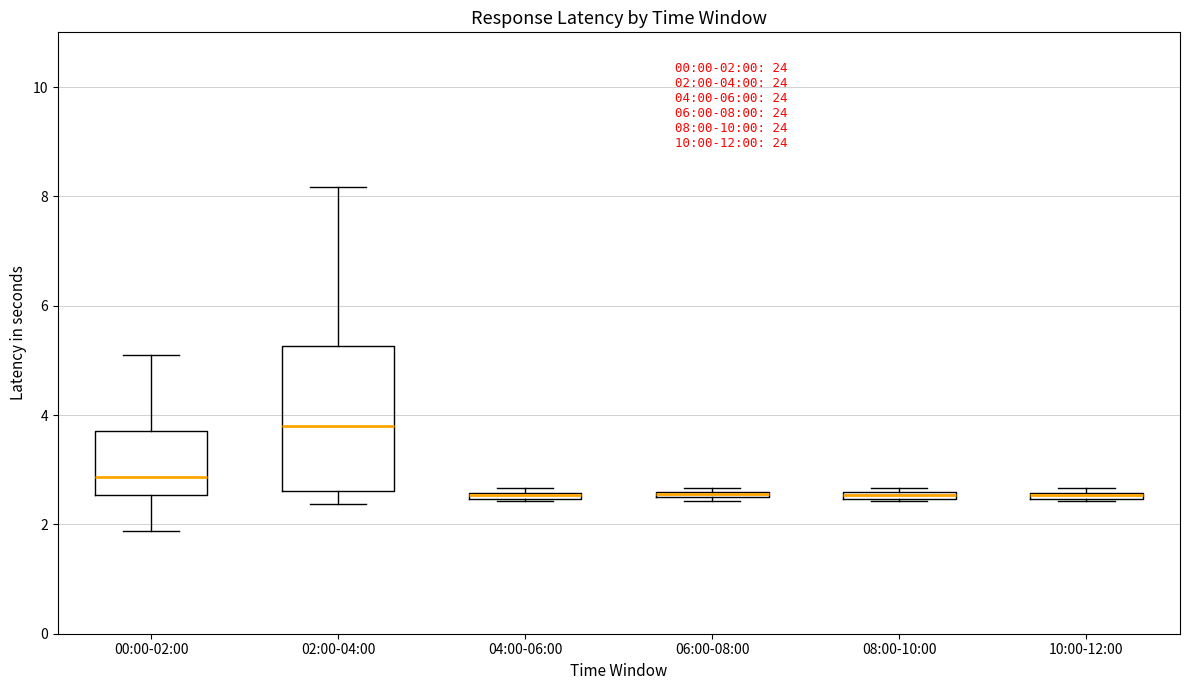

Which box is the tallest, from its lower edge to its upper edge?

02:00-04:00